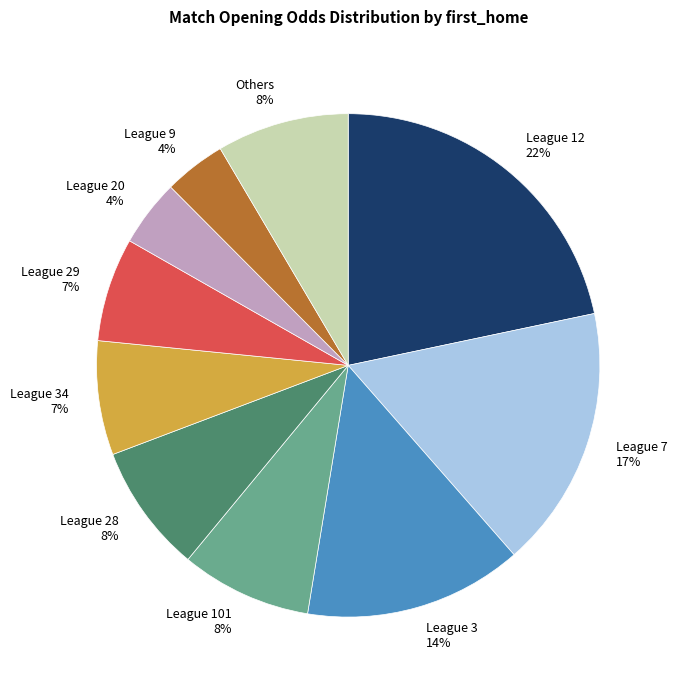

To the nearest percent, what percentage of the pie is League 20 4%?

4%